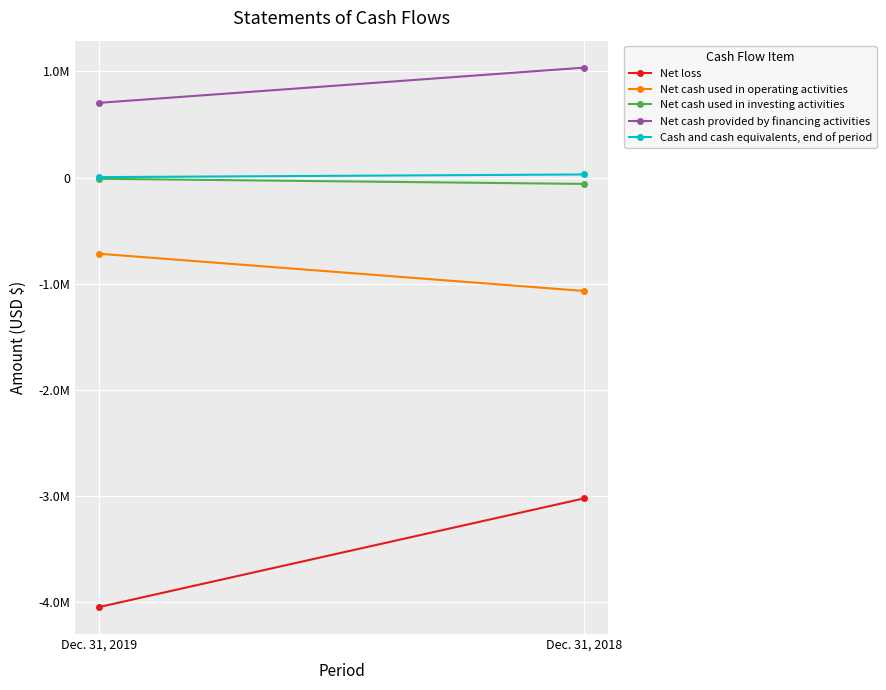

The value of Net cash used in operating activities at Dec. 31, 2018 is -1069228. True or false?

True